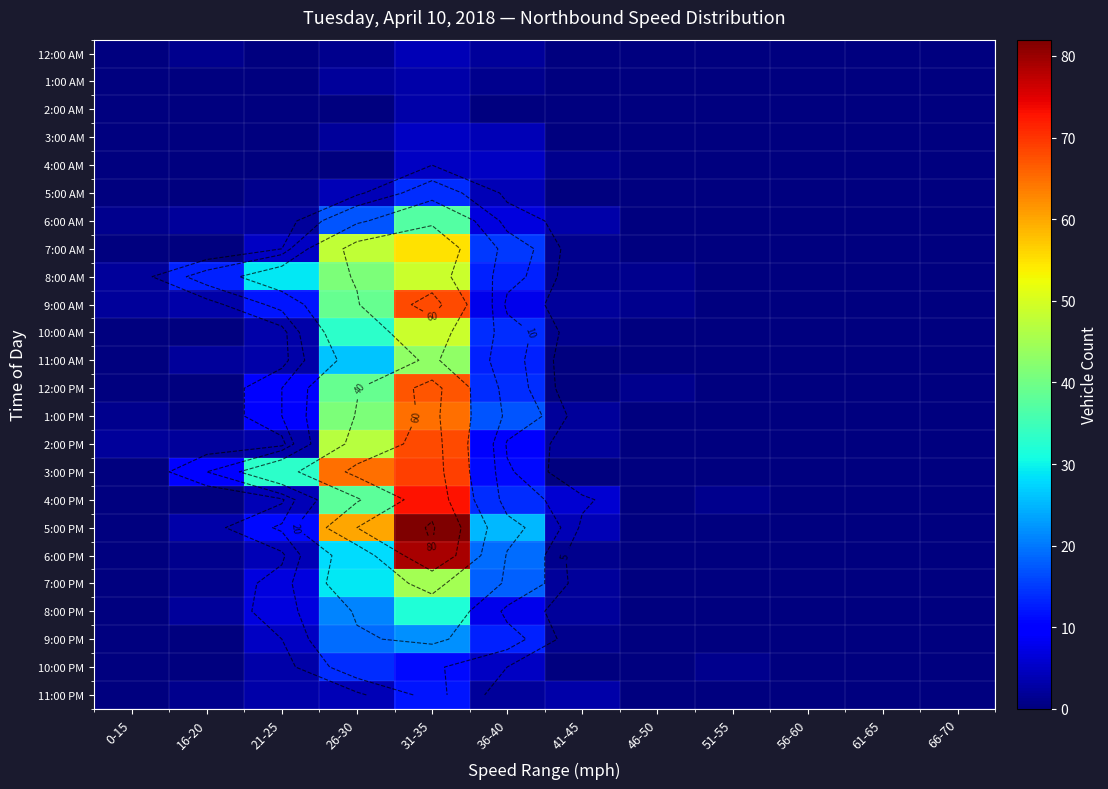

Is the value of 7:00 PM at 31-35 greater than the value of 4:00 AM at 66-70?

Yes